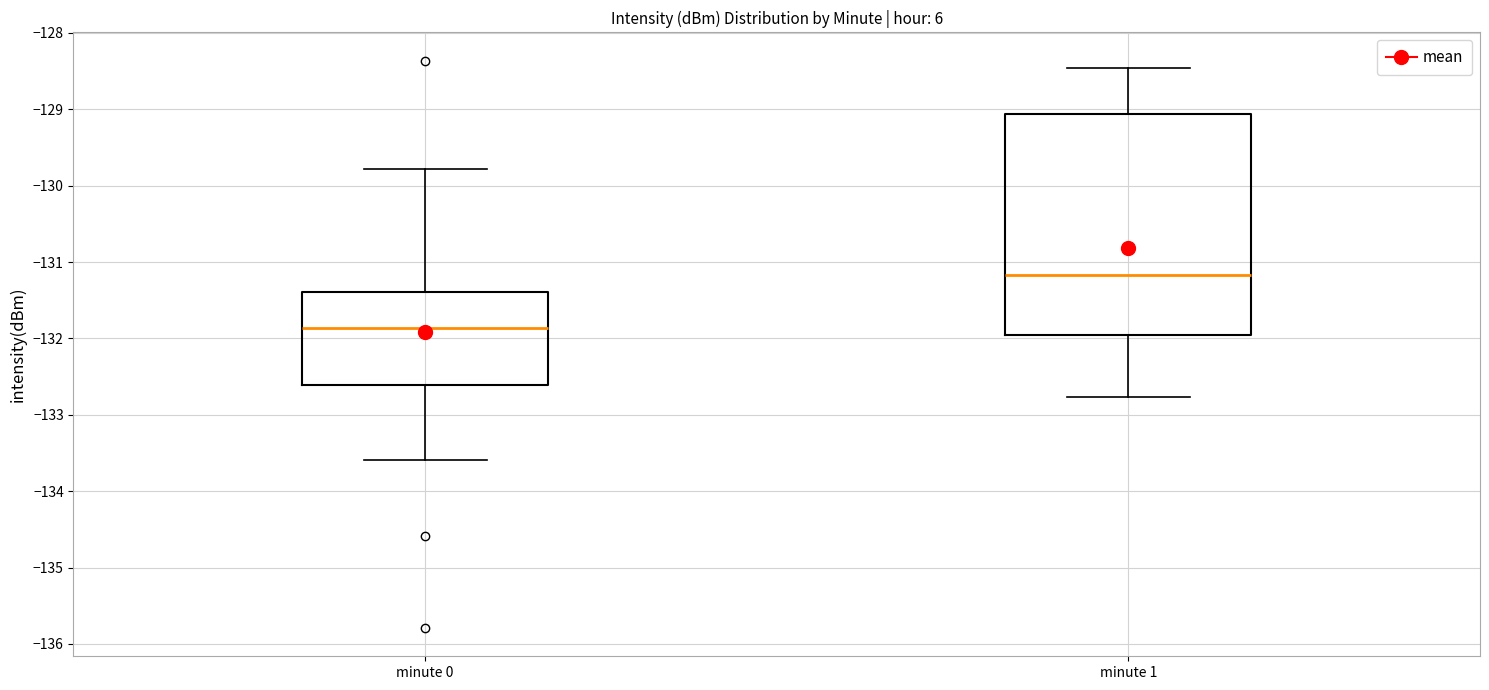

Where does the lower whisker of the box for minute 0 end on the y-axis? The values are not printed on the chart, so give them approximately, as read against the axis.

-133.6